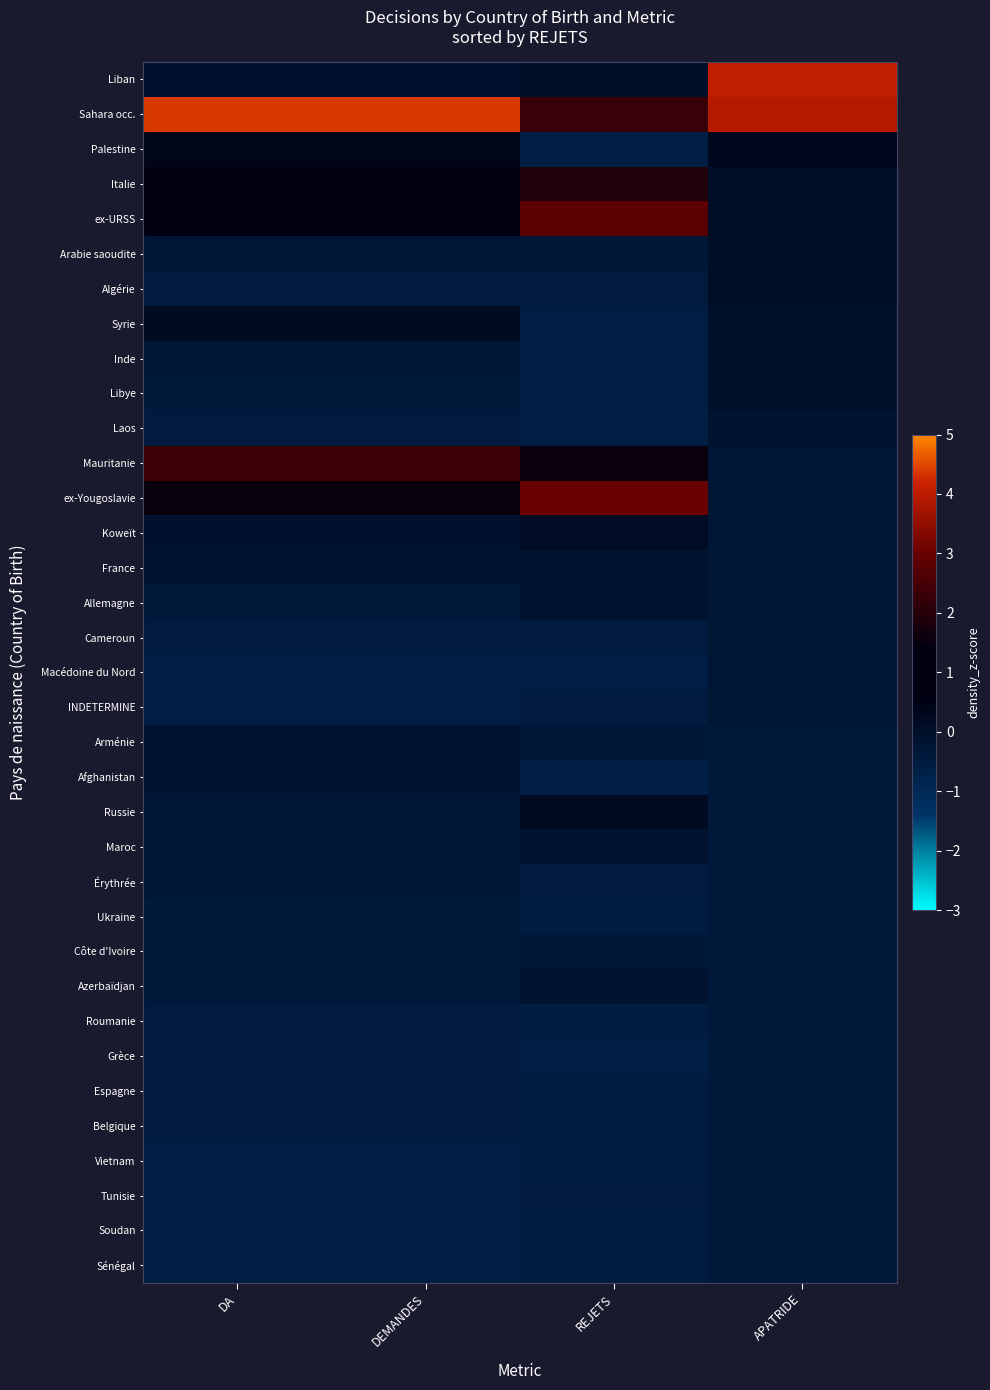

Between DEMANDES and APATRIDE, which series saw the biggest shift?

Liban